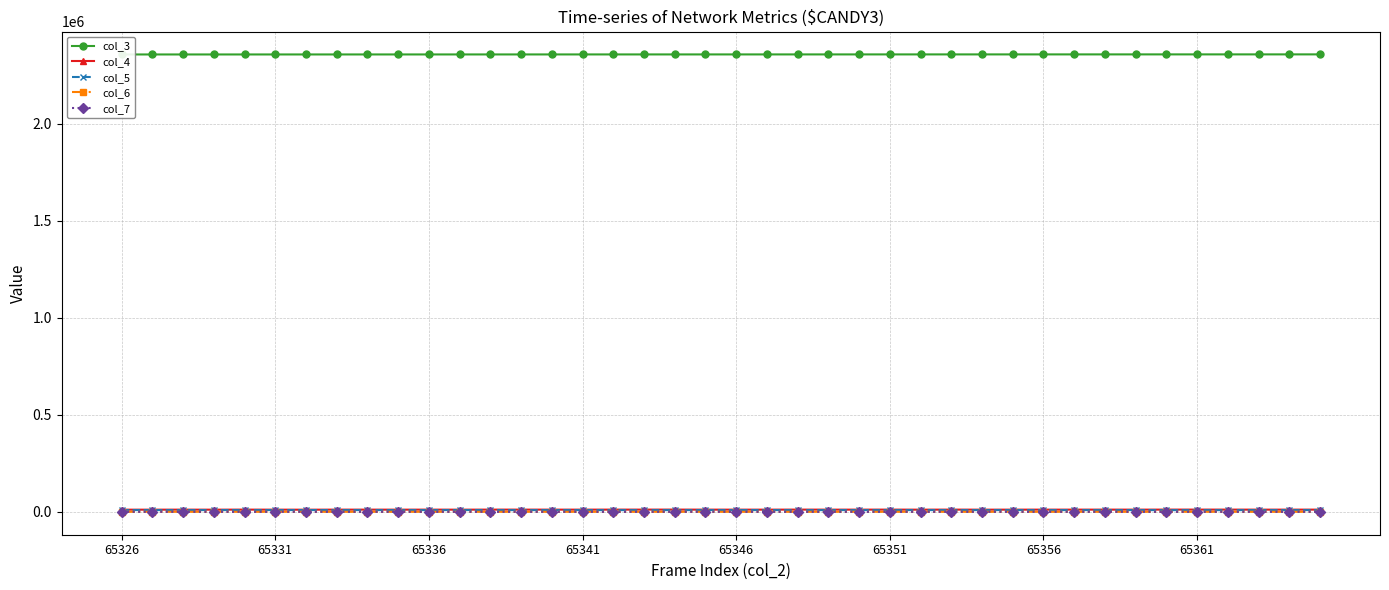

True or false: col_3 and col_6 cross at least once.

False